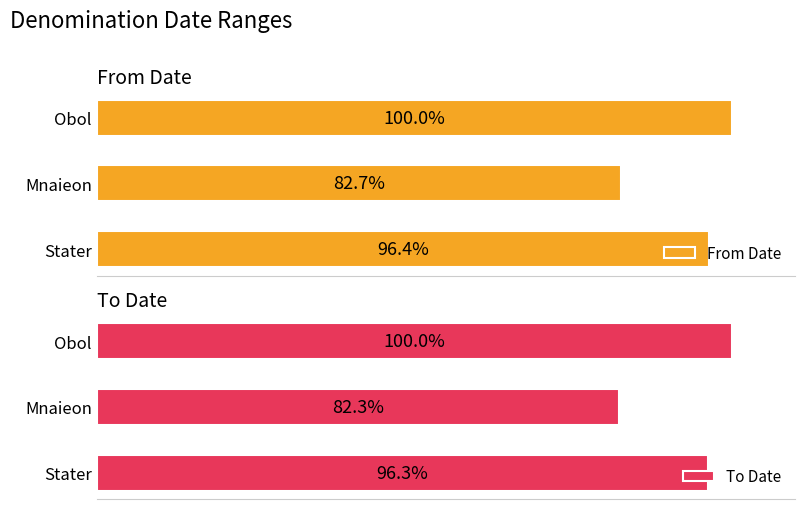

What is the sum of the To Date values at Stater and Obol?

577.0